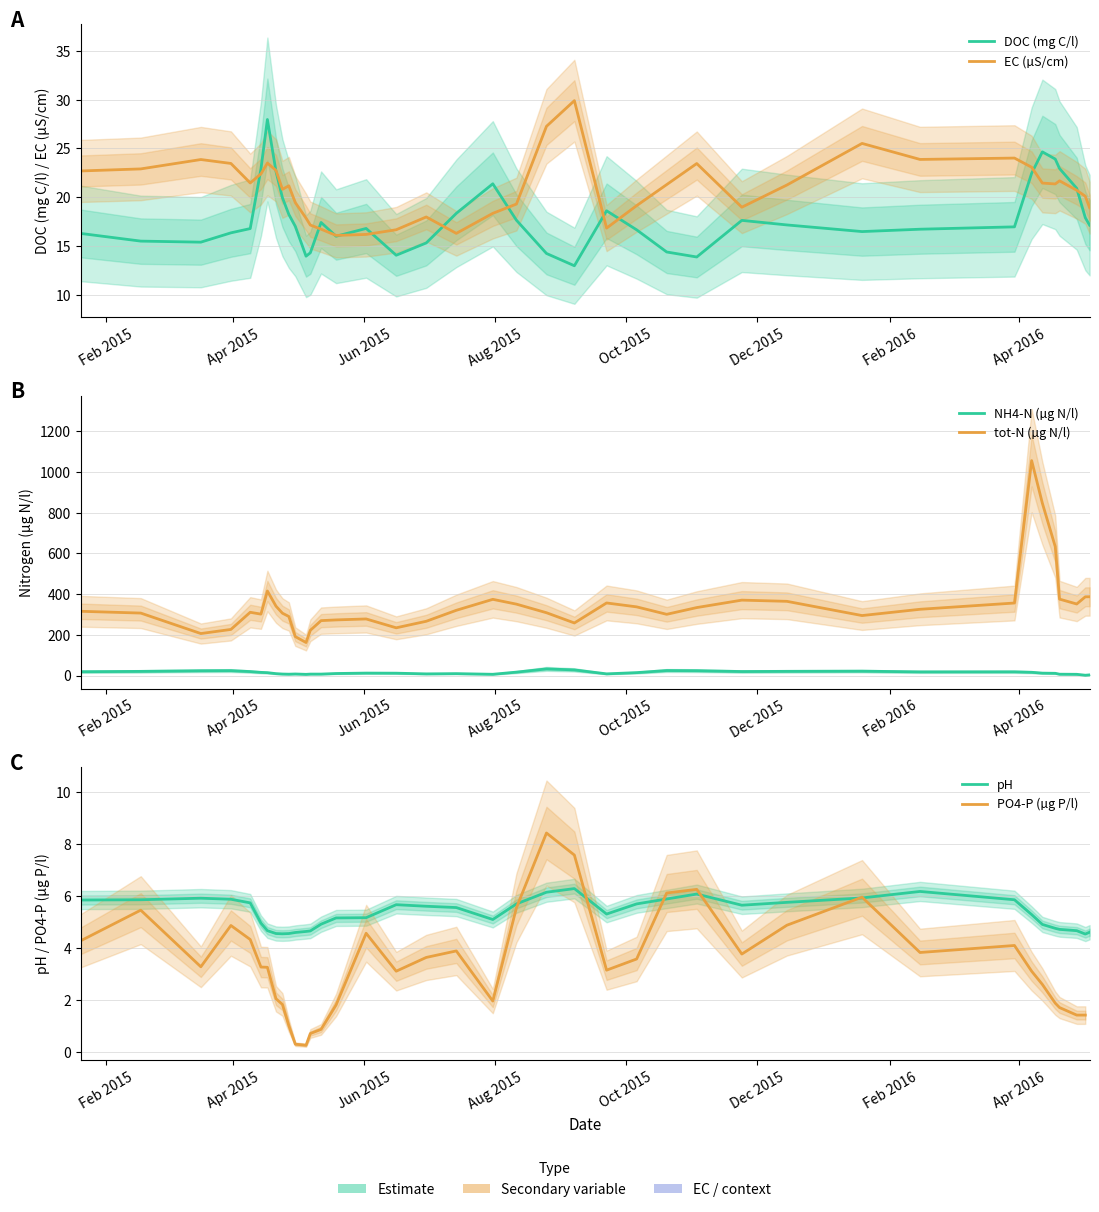

How many data points in tot-N (µg N/l) are above 315?

20